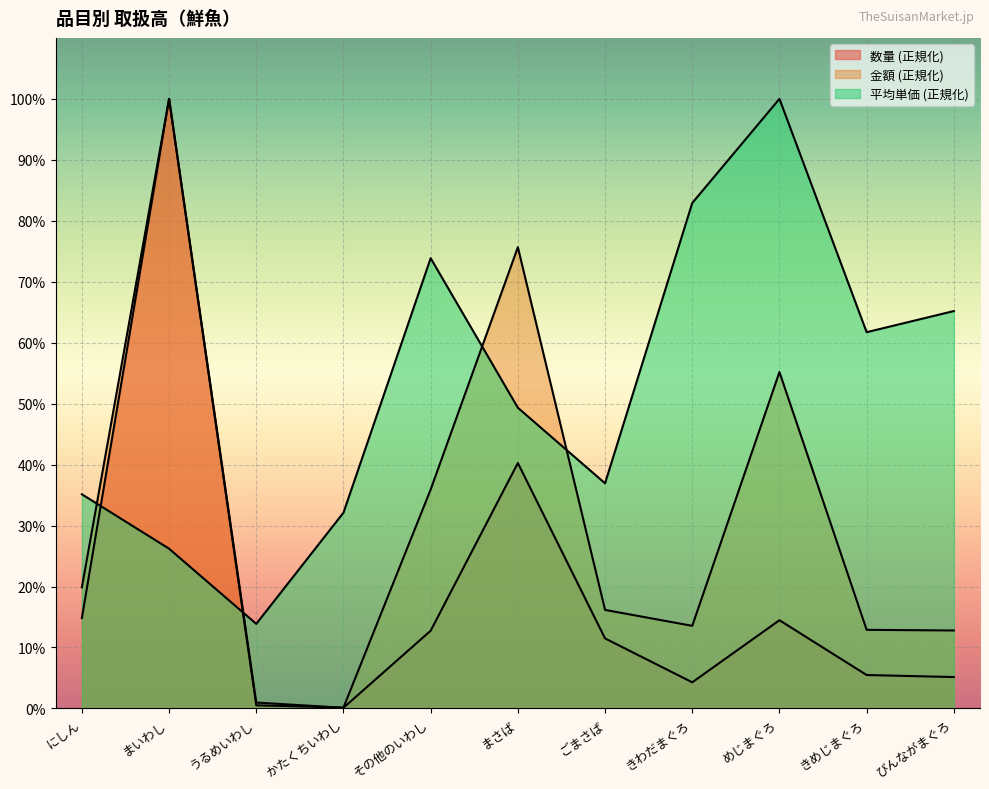

Count the number of categories in the chart.

11